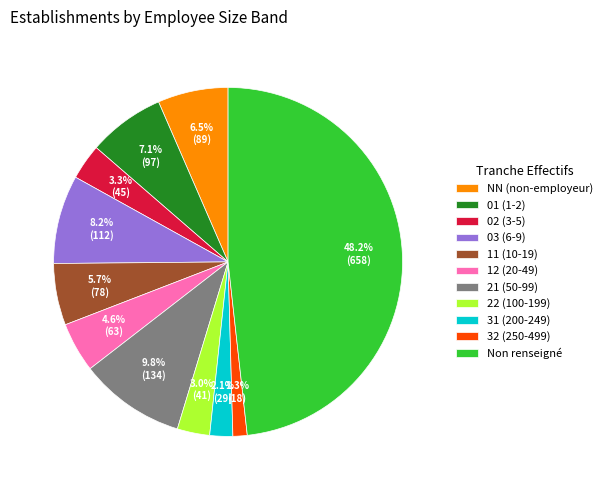

Which category has the smallest portion of the pie?

32 (250-499)